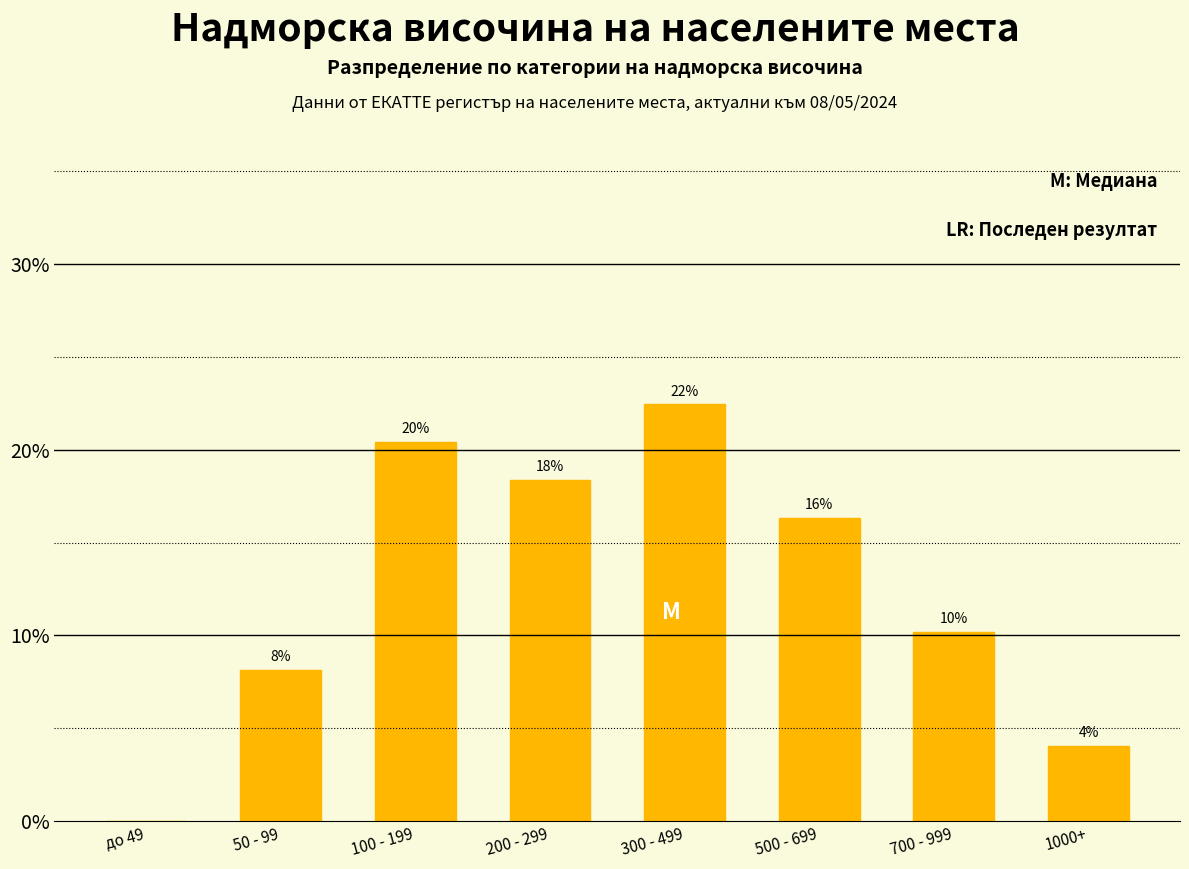

Are the bars horizontal?

No